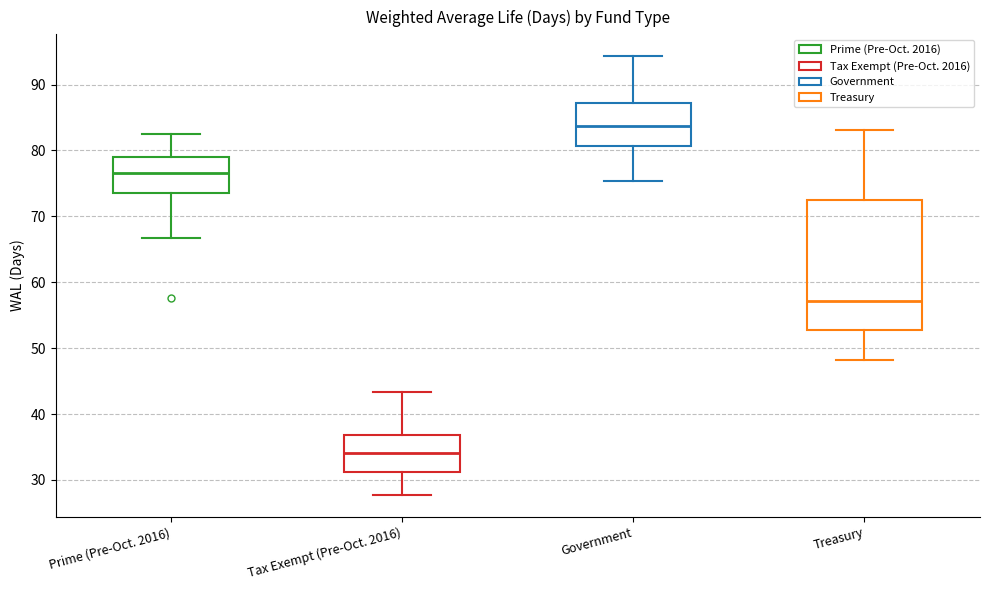

Reading left to right, read every box against the y-axis: the position of its median line, the range the box covers, and the ends of its whiskers. The values are not printed on the chart, so give them approximately, as read against the axis.

Prime (Pre-Oct. 2016): median 77, box 74 to 79, whiskers 67 to 82
Tax Exempt (Pre-Oct. 2016): median 34, box 31 to 37, whiskers 28 to 43
Government: median 84, box 81 to 87, whiskers 75 to 94
Treasury: median 57, box 53 to 72, whiskers 48 to 83